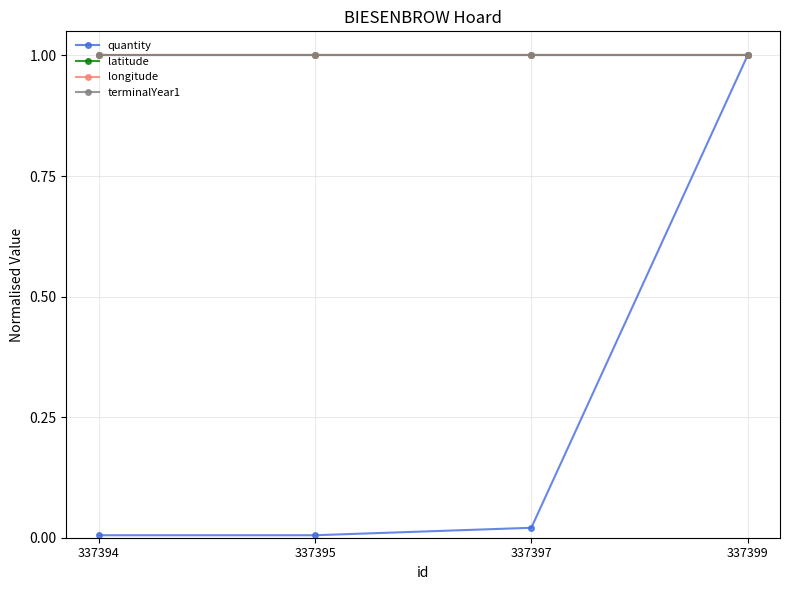

True or false: longitude and terminalYear1 intersect in this chart.

False